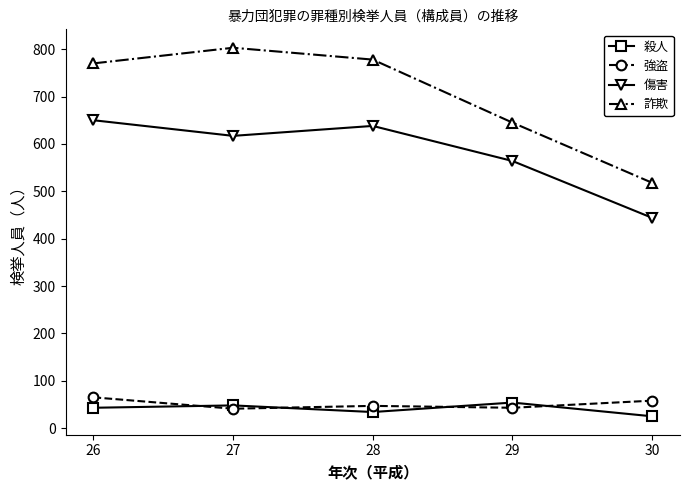

True or false: 詐欺 has more than 2 interior local peaks.

False